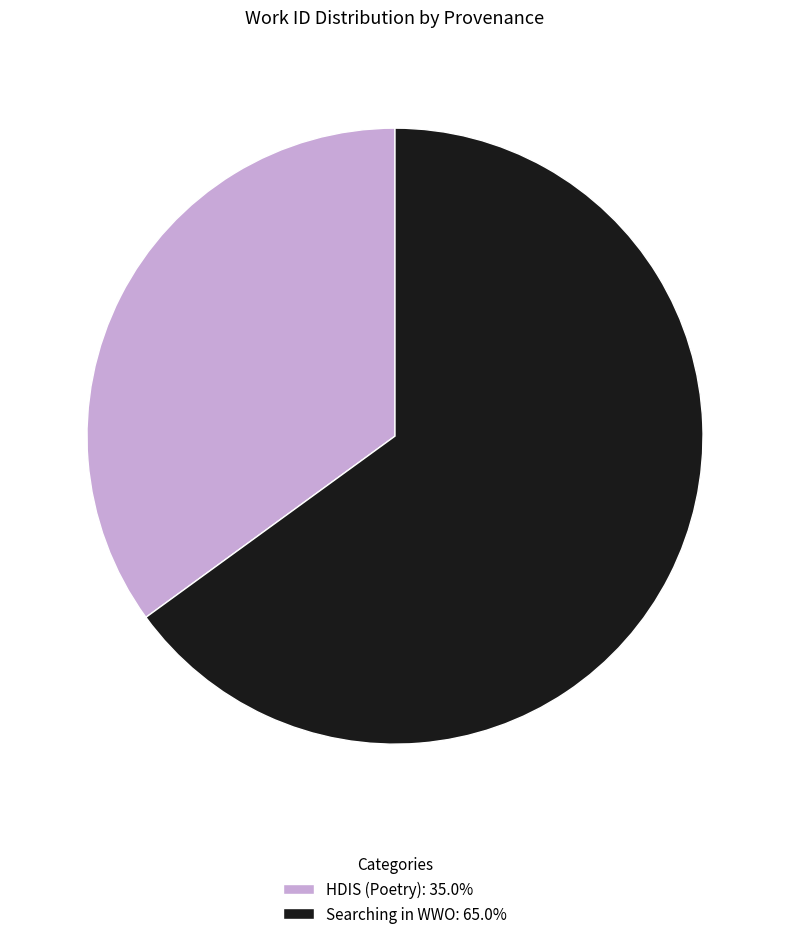

How many segments does this pie chart have?

2